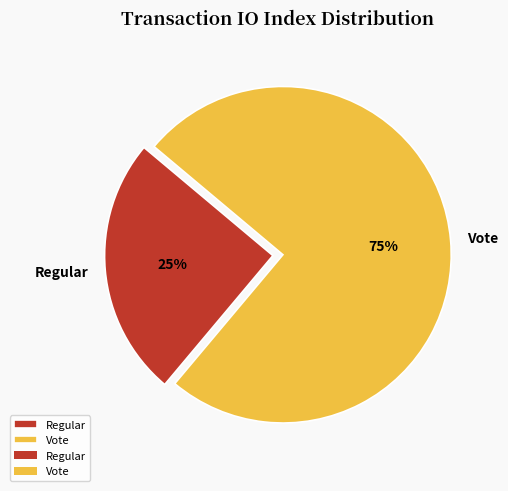

What is the largest slice in the pie chart?

Vote